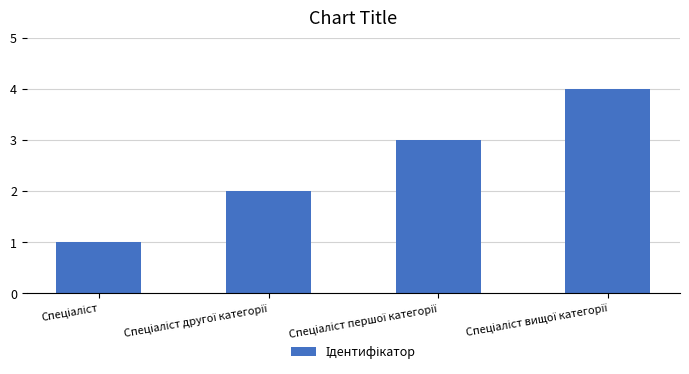

What is the sum of all values?

10